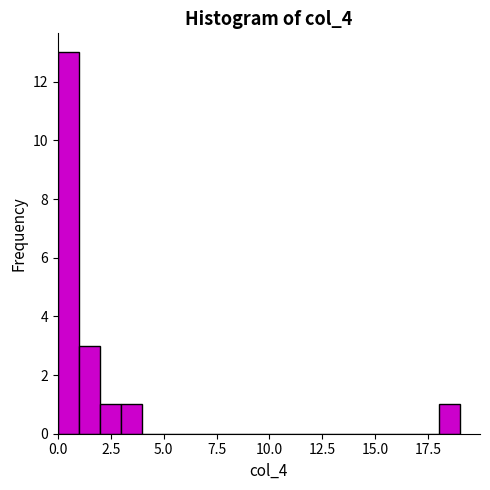

Around what value on the x-axis is the tallest bar? Give the approximate position of its centre, as read against the axis.

0.5